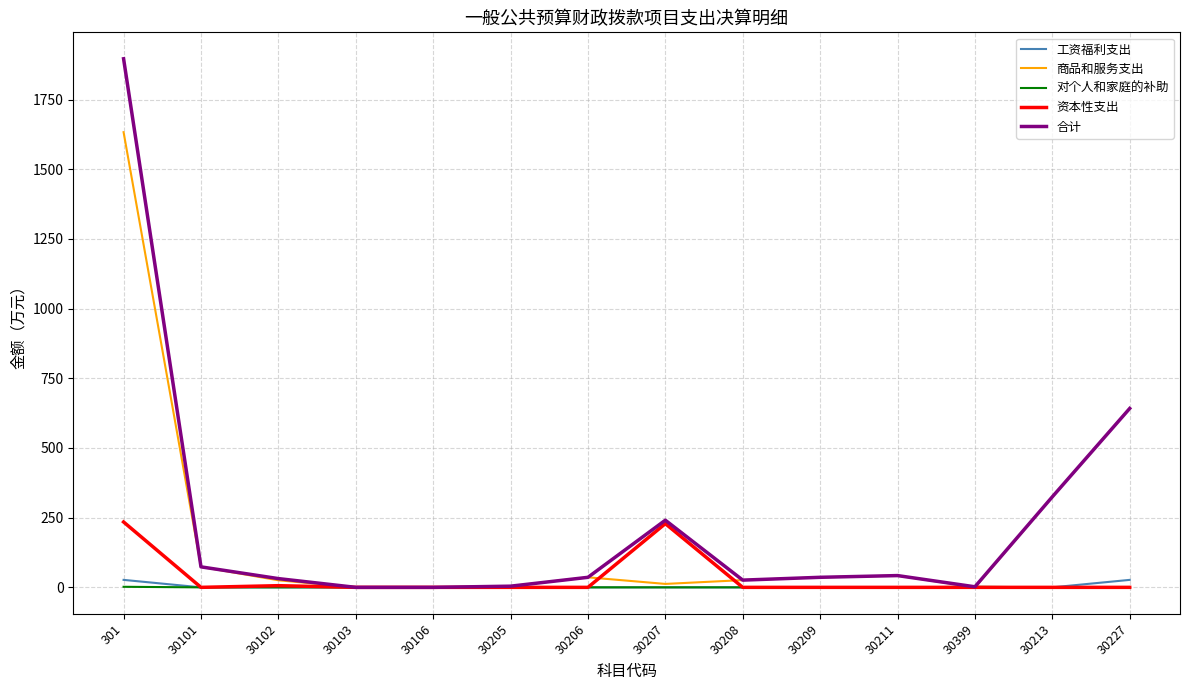

List the series in order of their peak value, lowest first.

对个人和家庭的补助, 工资福利支出, 资本性支出, 商品和服务支出, 合计